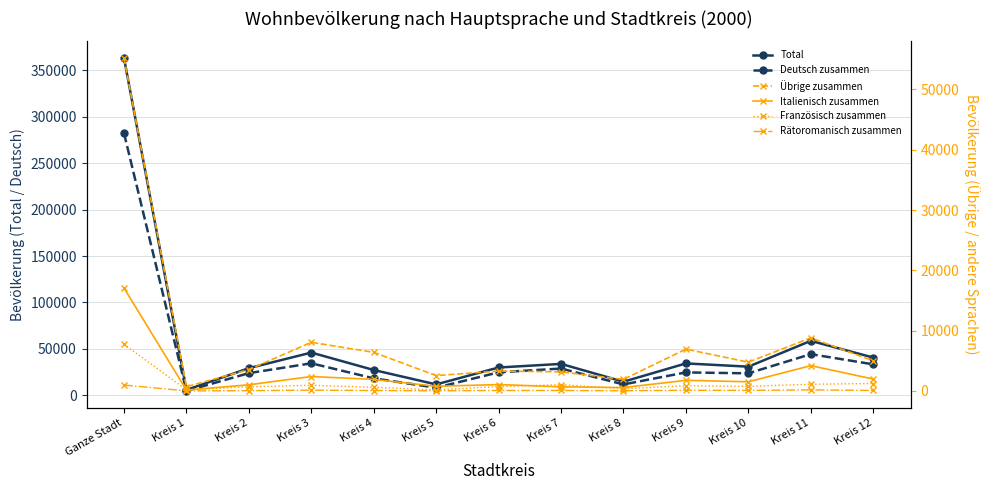

What is the difference between the Deutsch zusammen values at Kreis 9 and Kreis 8?

12914